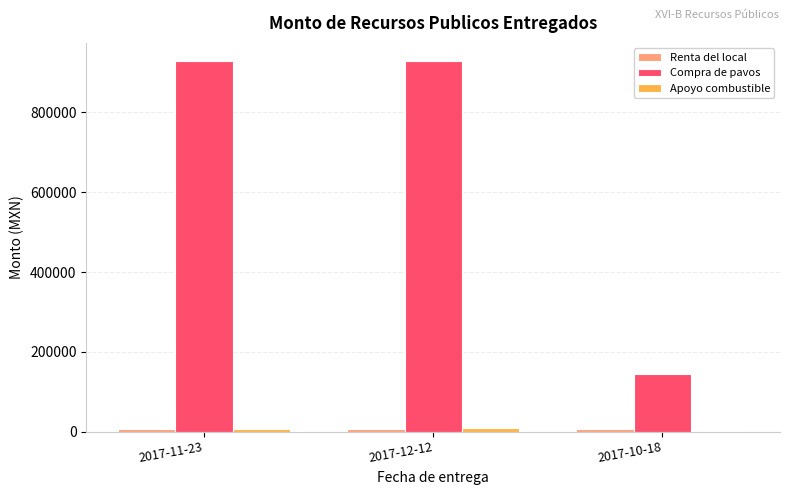

Between 2017-11-23 and 2017-10-18, which series saw the biggest shift?

Compra de pavos